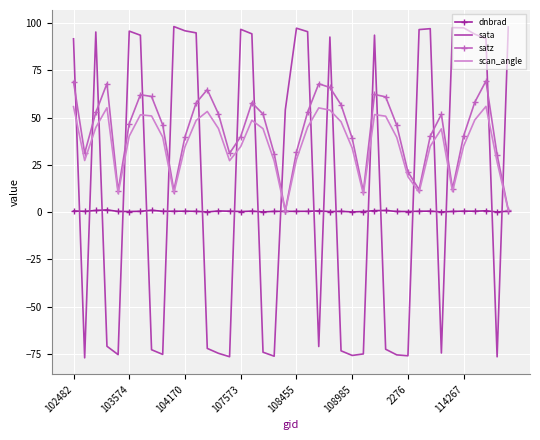

Which series has the widest spread of values?

sata